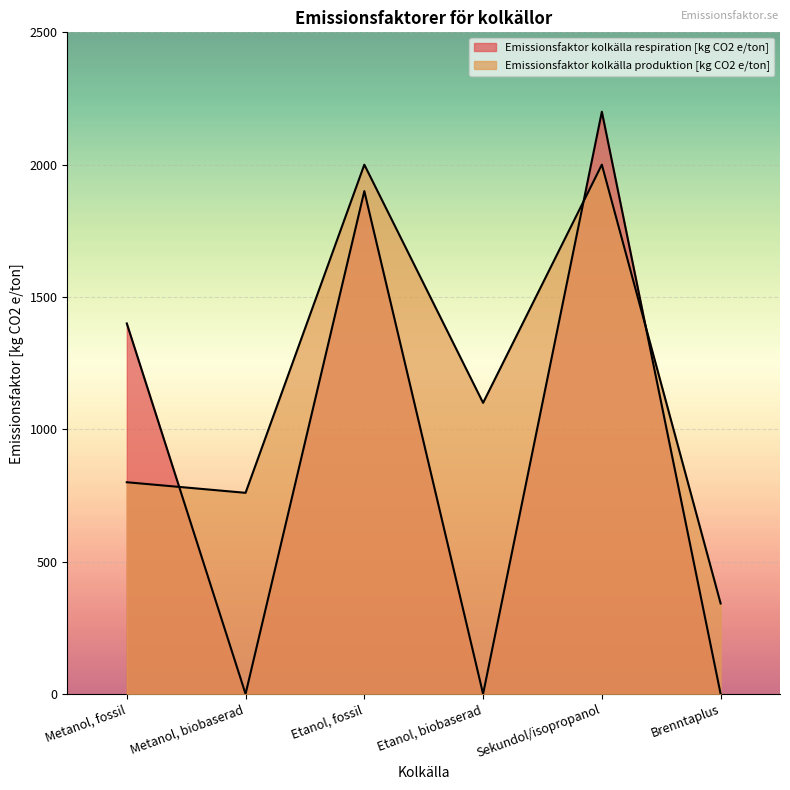

At how many categories does at least one series exceed 1452?

2